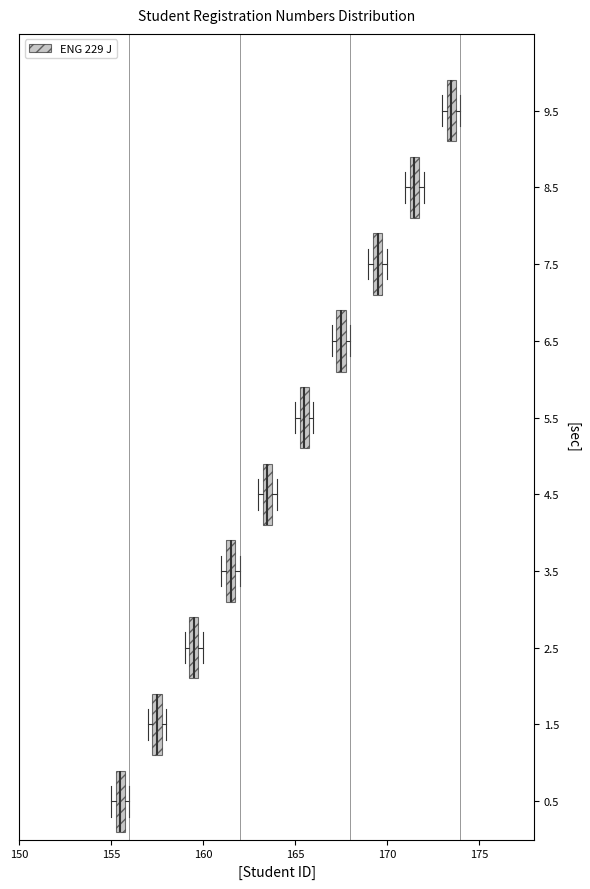

Where is the left edge of the box at y = 7.5 on the x-axis? The values are not printed on the chart, so give them approximately, as read against the axis.

169.5